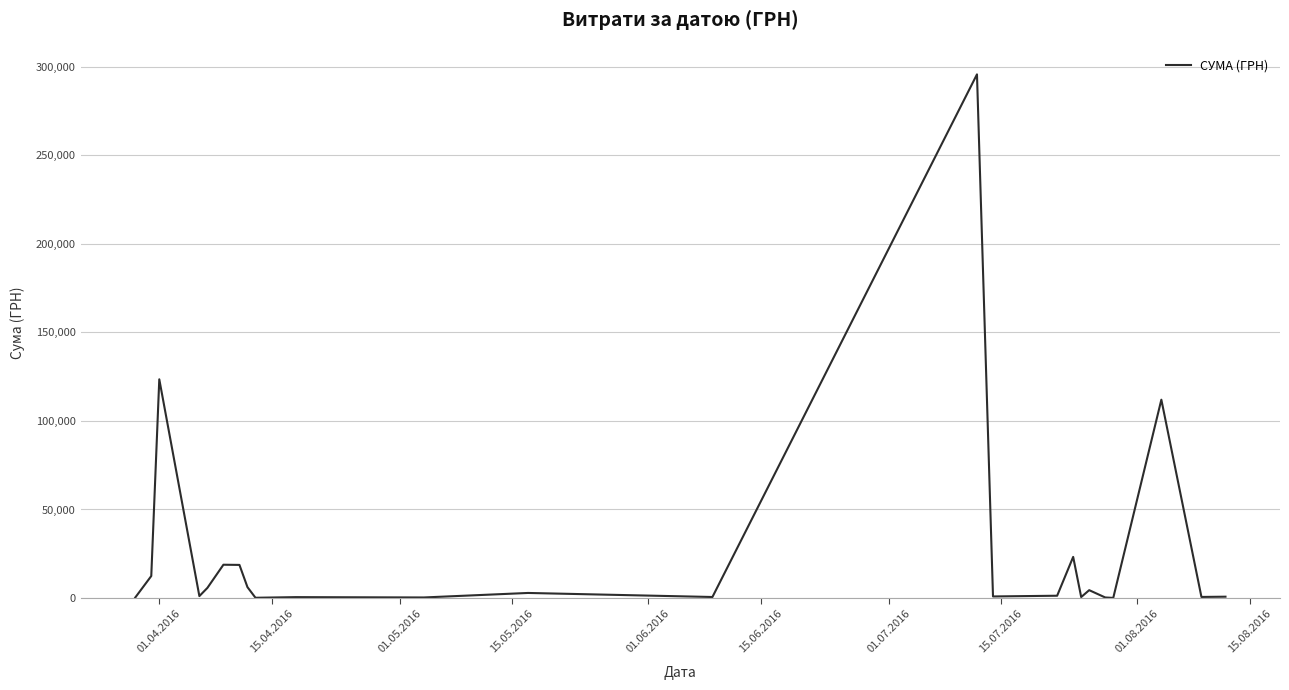

What is the difference between the maximum and minimum values?

295540.8